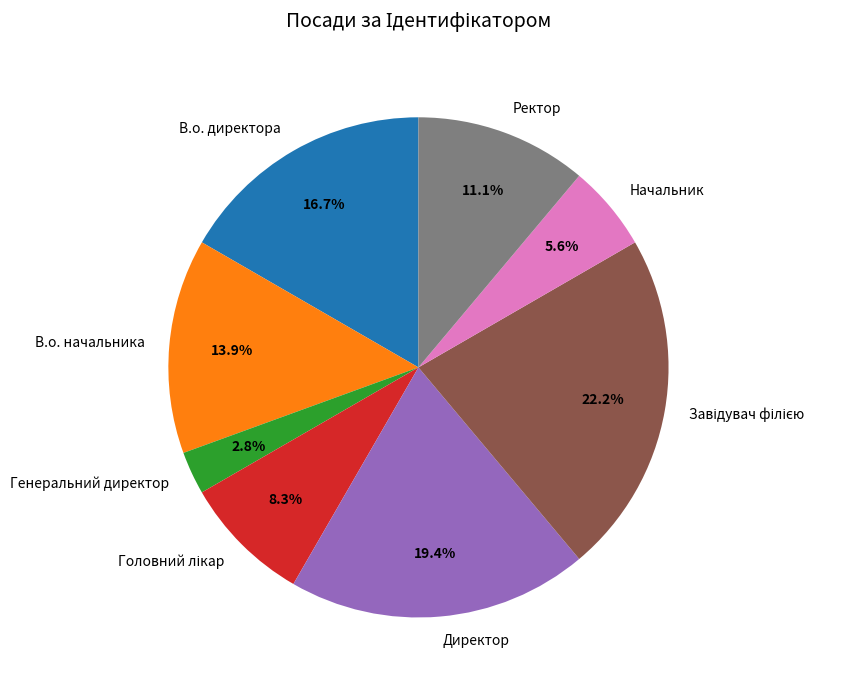

The Ректор slice represents 11% of the pie. True or false?

True